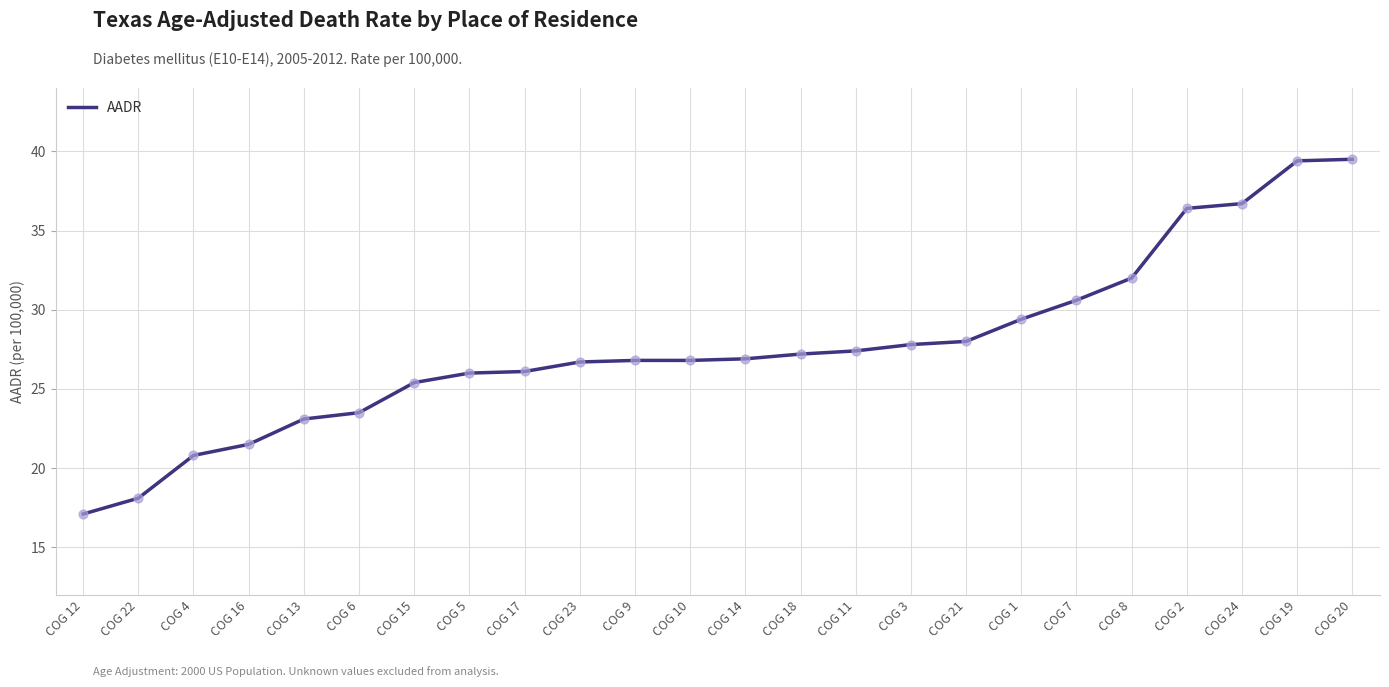

What is the change in value from COG 21 to COG 24?

+8.7